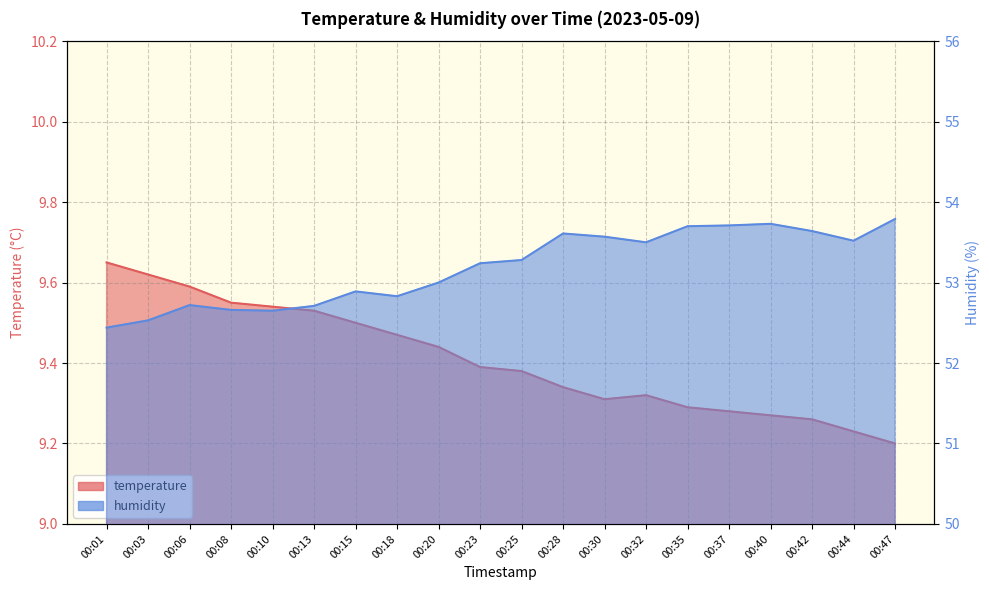

What are all the series names shown in the legend?

temperature, humidity